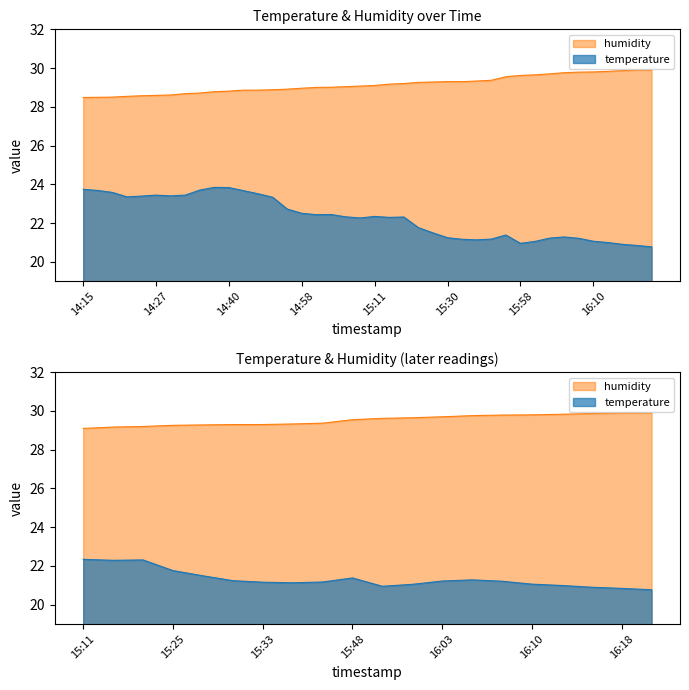

True or false: humidity has a value of 28.7 at 14:35.

True